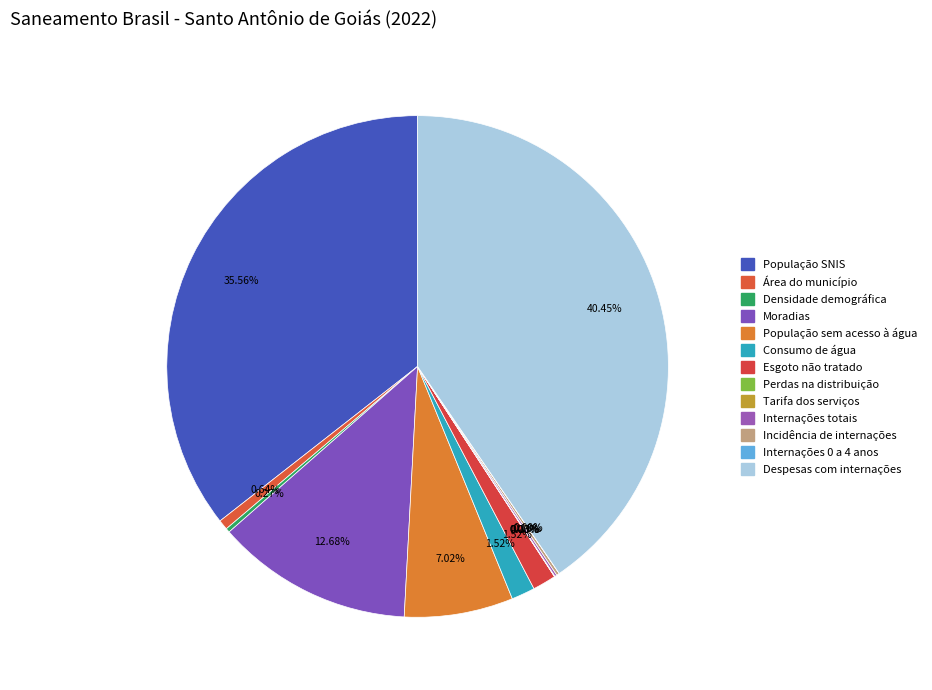

The População SNIS slice represents 36% of the pie. True or false?

True